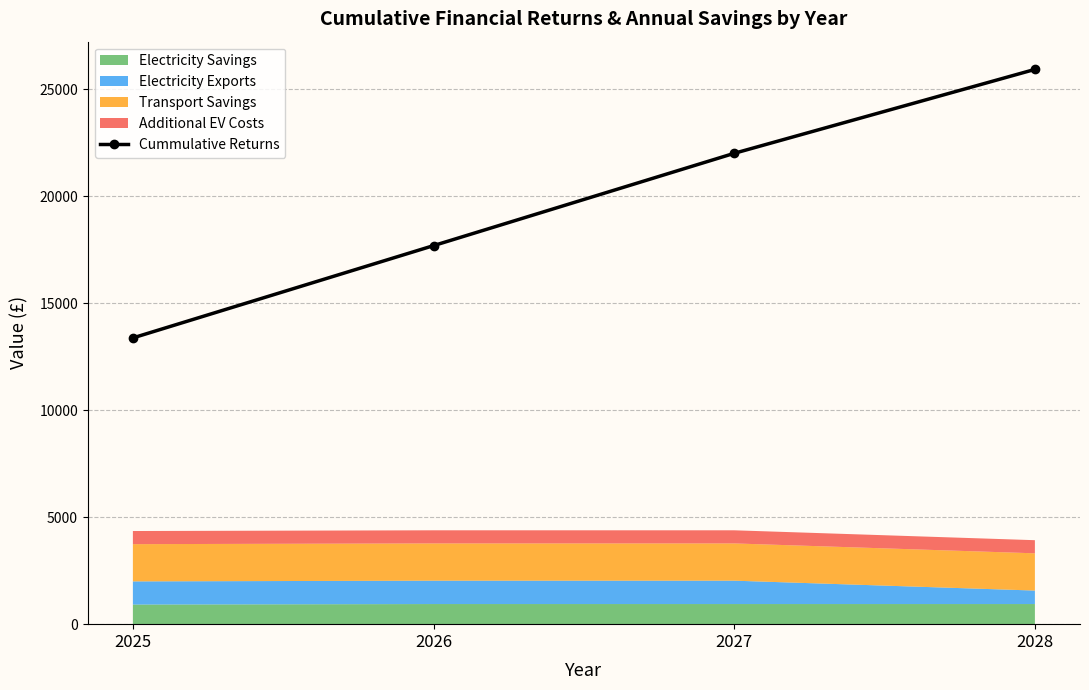

Where does the data first go above 21996?

2027